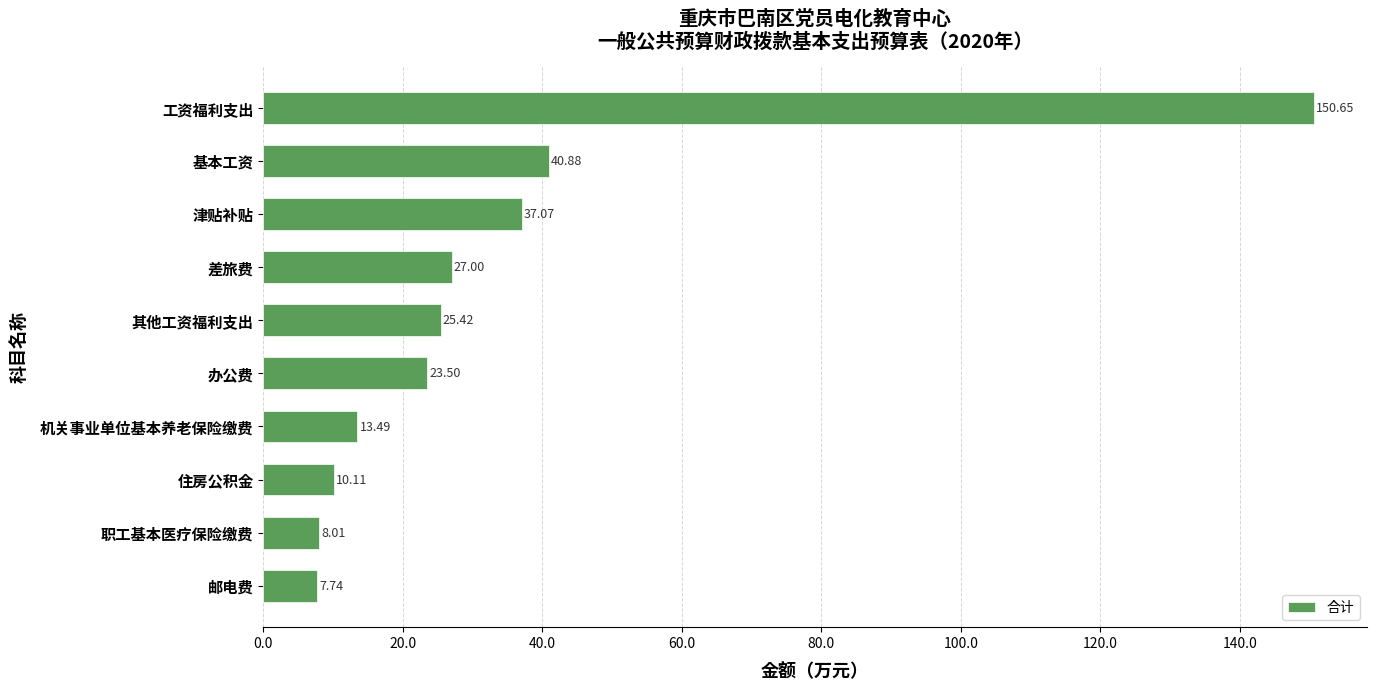

Which has a higher value, 工资福利支出 or 其他工资福利支出?

工资福利支出